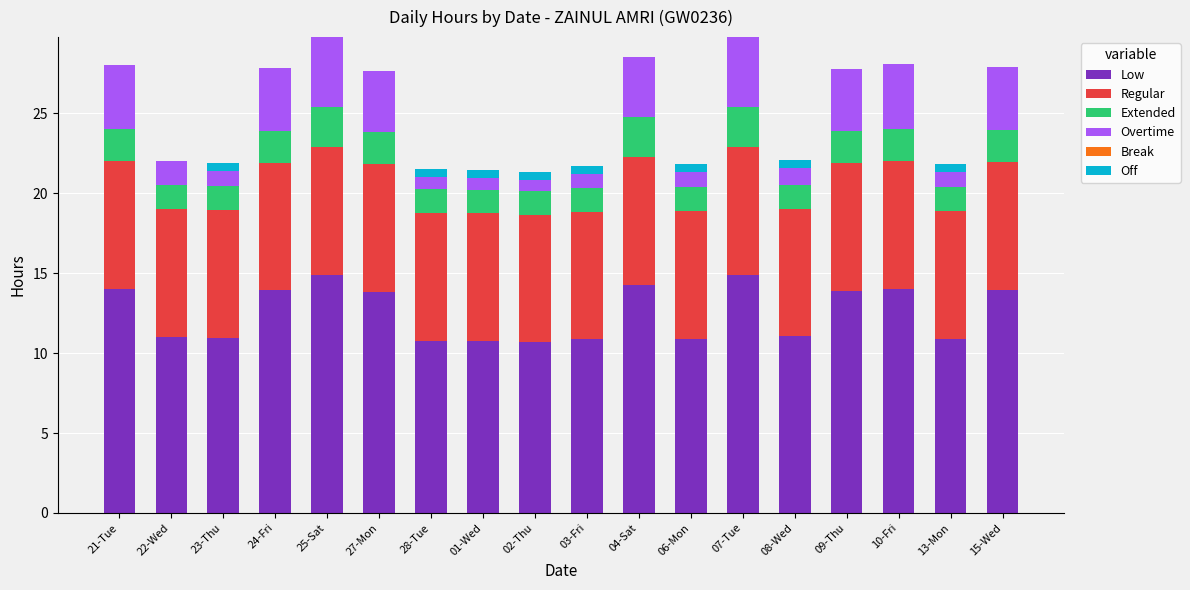

The value of Low at 13-Mon is 3.3. True or false?

False